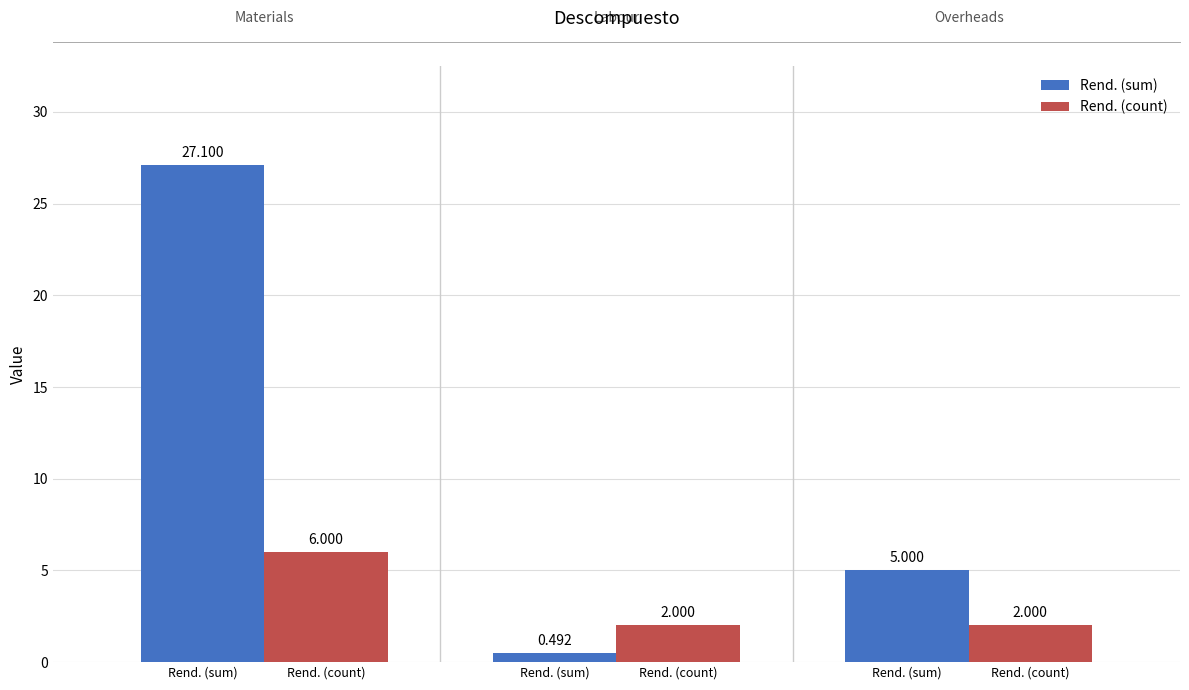

What are all the series names shown in the legend?

Rend. (sum), Rend. (count)